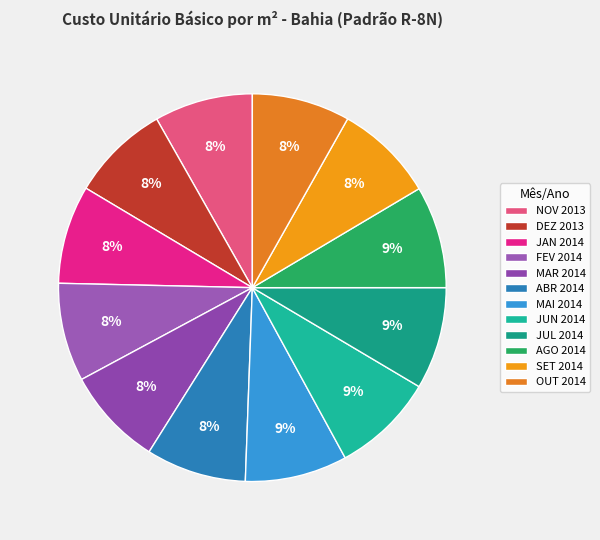

How many segments does this pie chart have?

12